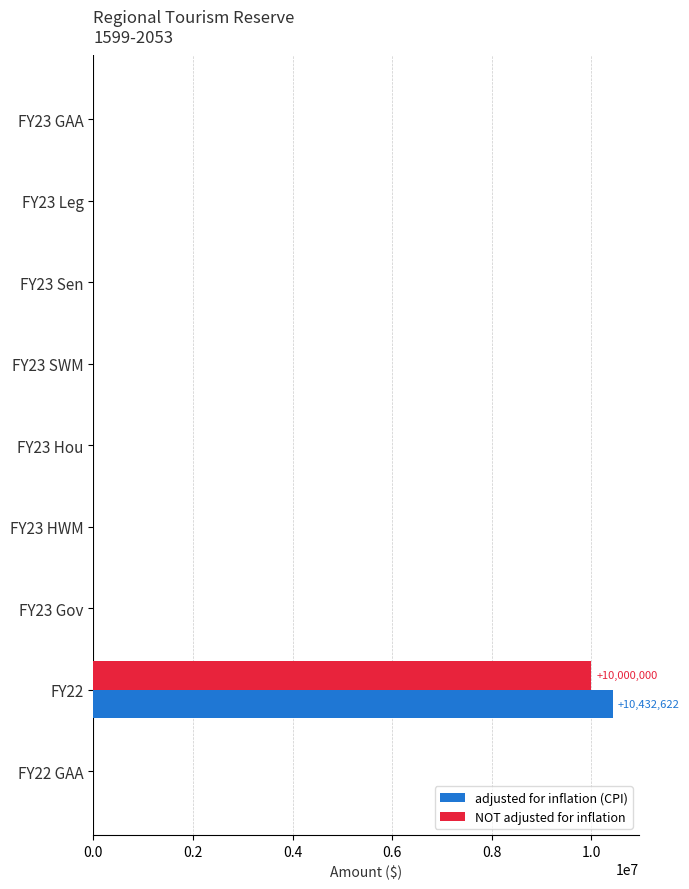

The value of NOT adjusted for inflation at FY22 is 10000000. True or false?

True